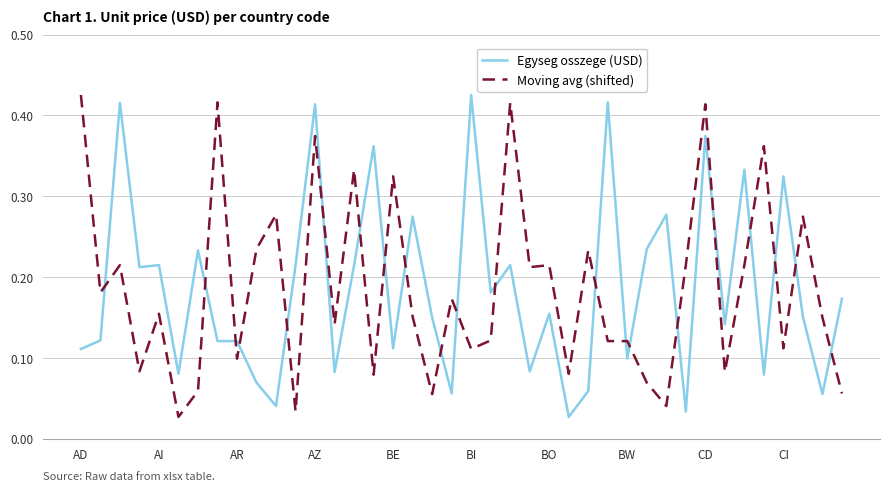

How many intersections are there between Egyseg osszege (USD) and Moving avg (shifted)?

21